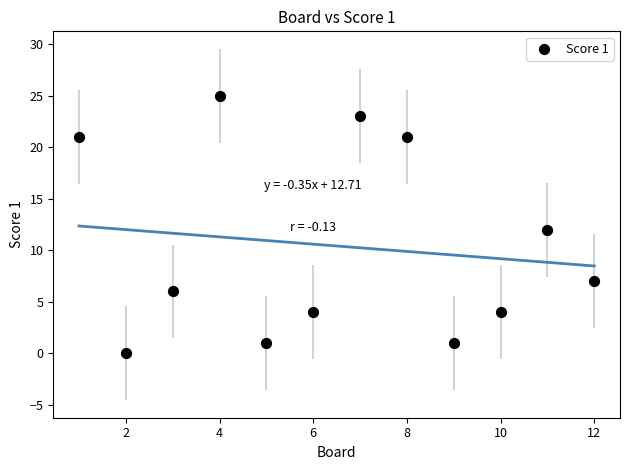

What is the average X value?

6